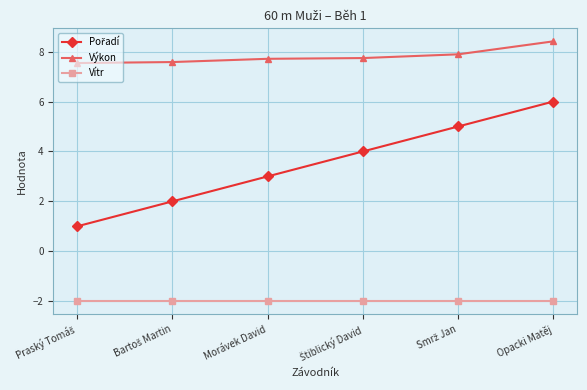

What is the difference between the highest and lowest values at Morávek David?

9.7